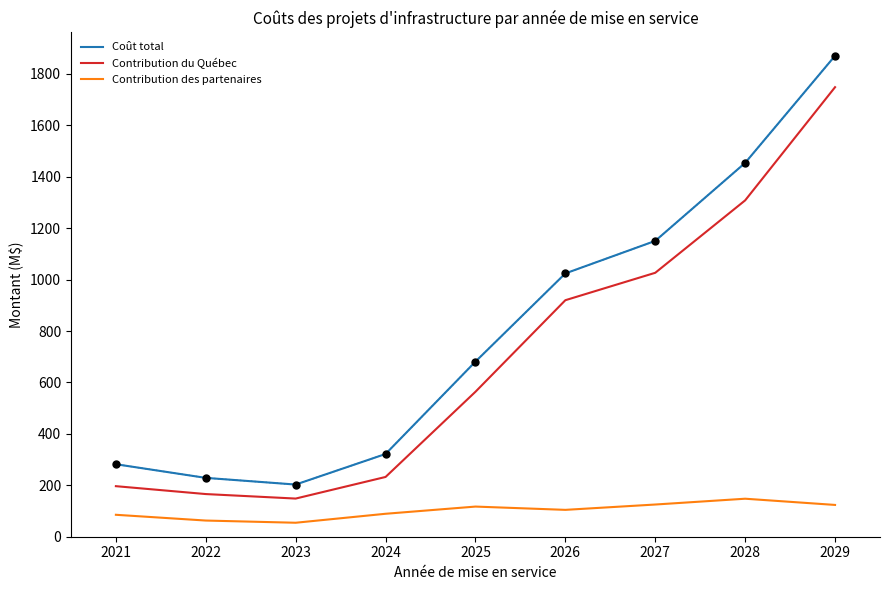

List the series in order of their peak value, lowest first.

Contribution des partenaires, Contribution du Québec, Coût total